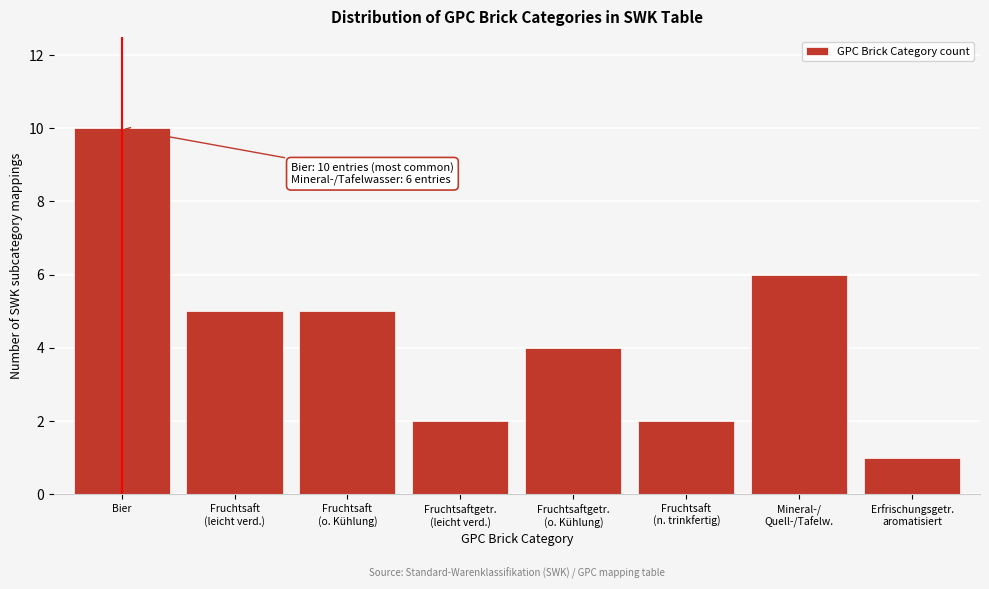

Reading left to right, extract all data points from this chart.

10	5	5	2	4	2	6	1